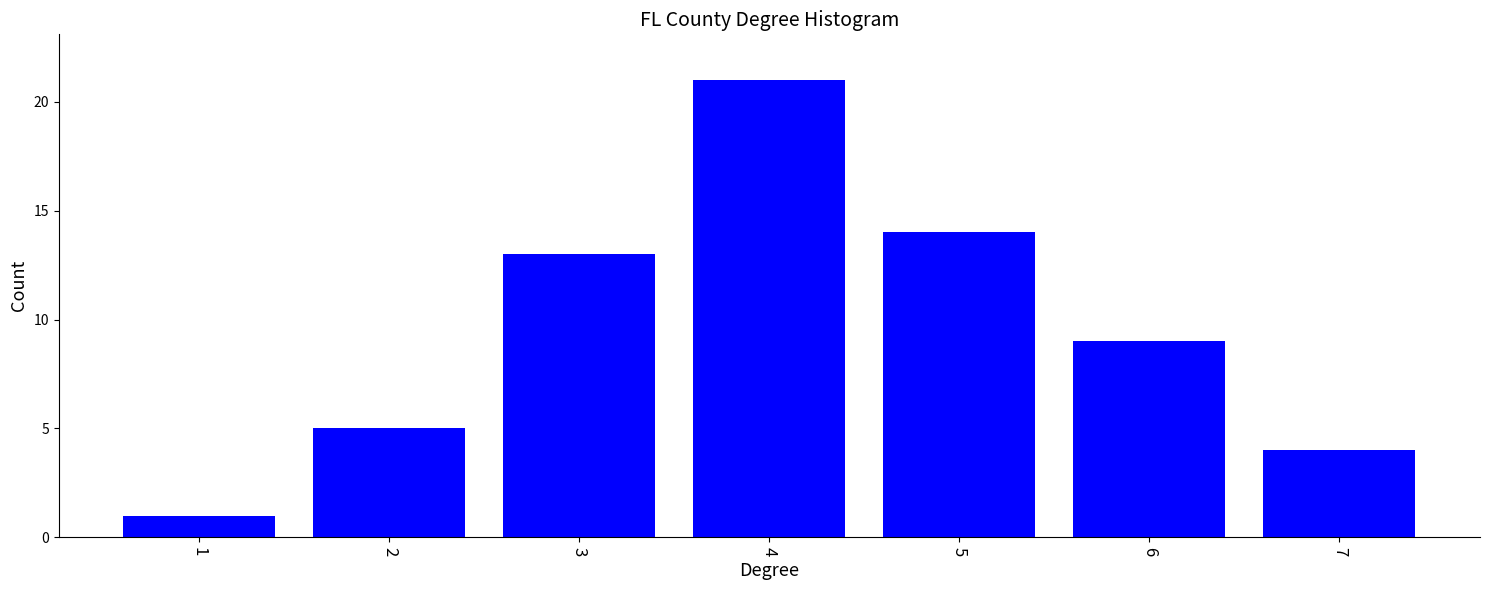

Reading left to right, extract all data points from this chart.

1	5	13	21	14	9	4